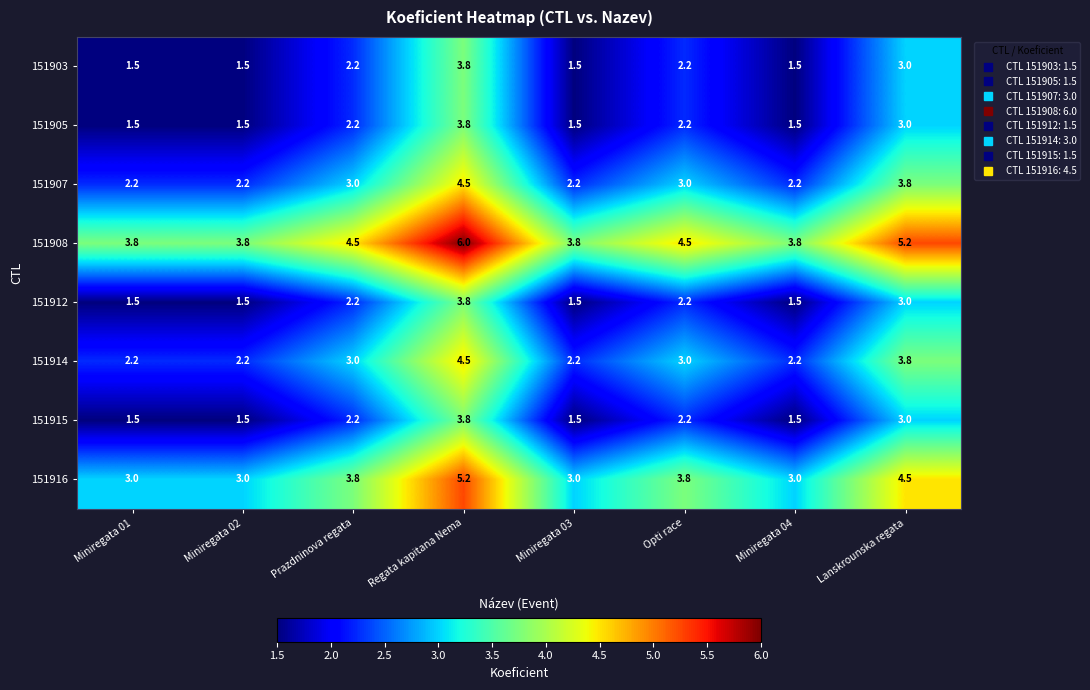

What is the difference between the highest and lowest values at Miniregata 01?

2.3